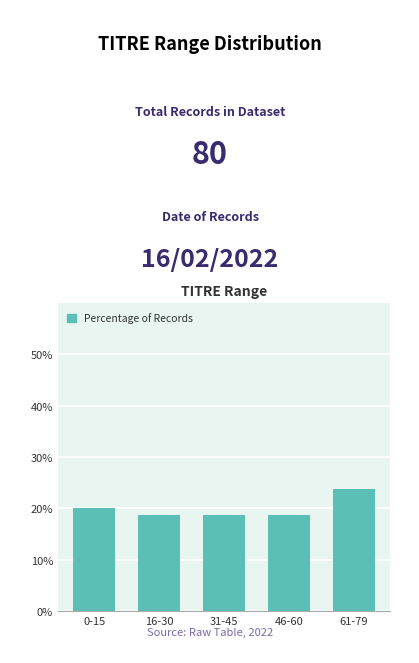

Reading left to right, transcribe all the data shown in this chart.

0-15=20.0	16-30=18.8	31-45=18.8	46-60=18.8	61-79=23.8